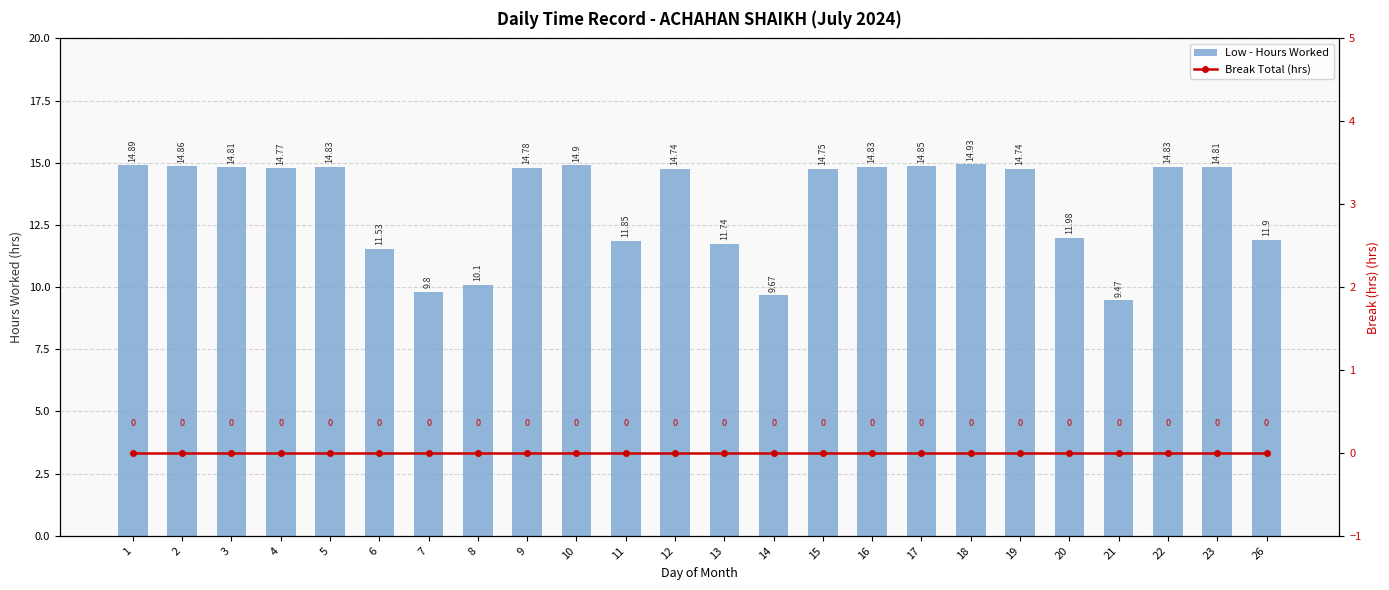

How many categories are shown in the chart?

24